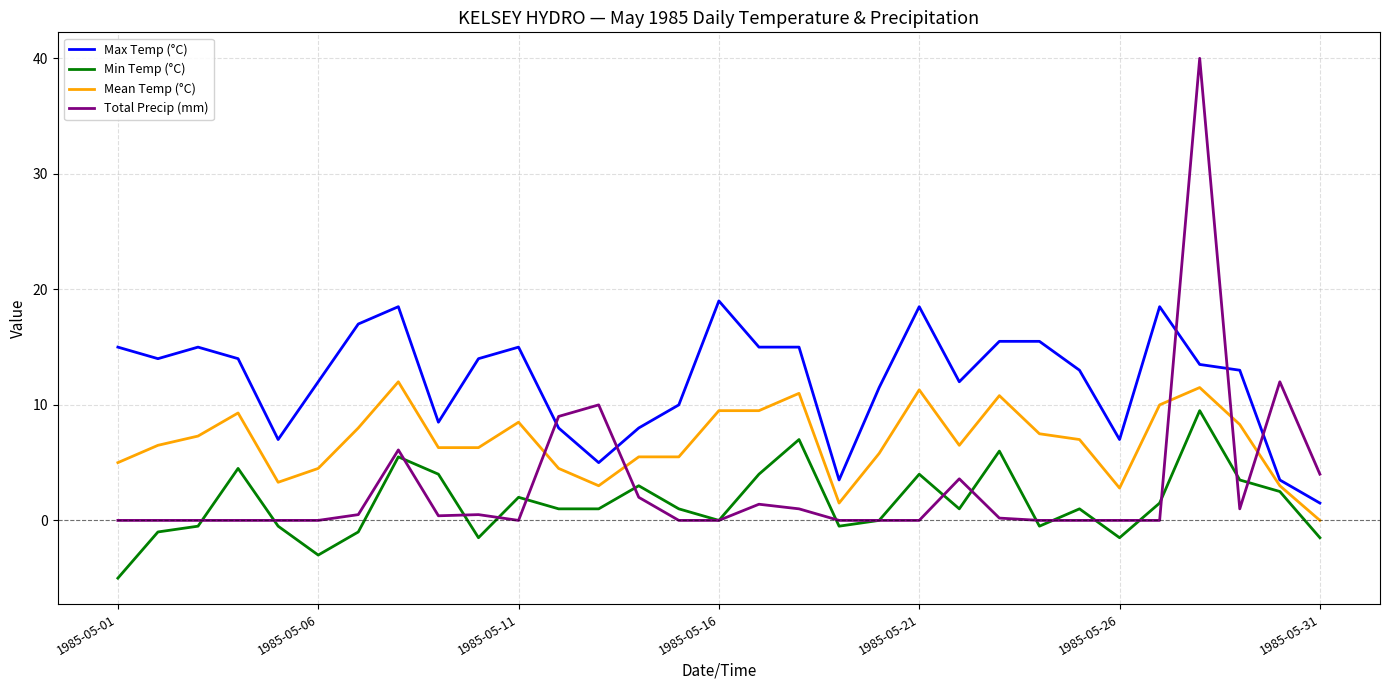

Which series has the largest total across all categories?

Max Temp (°C)